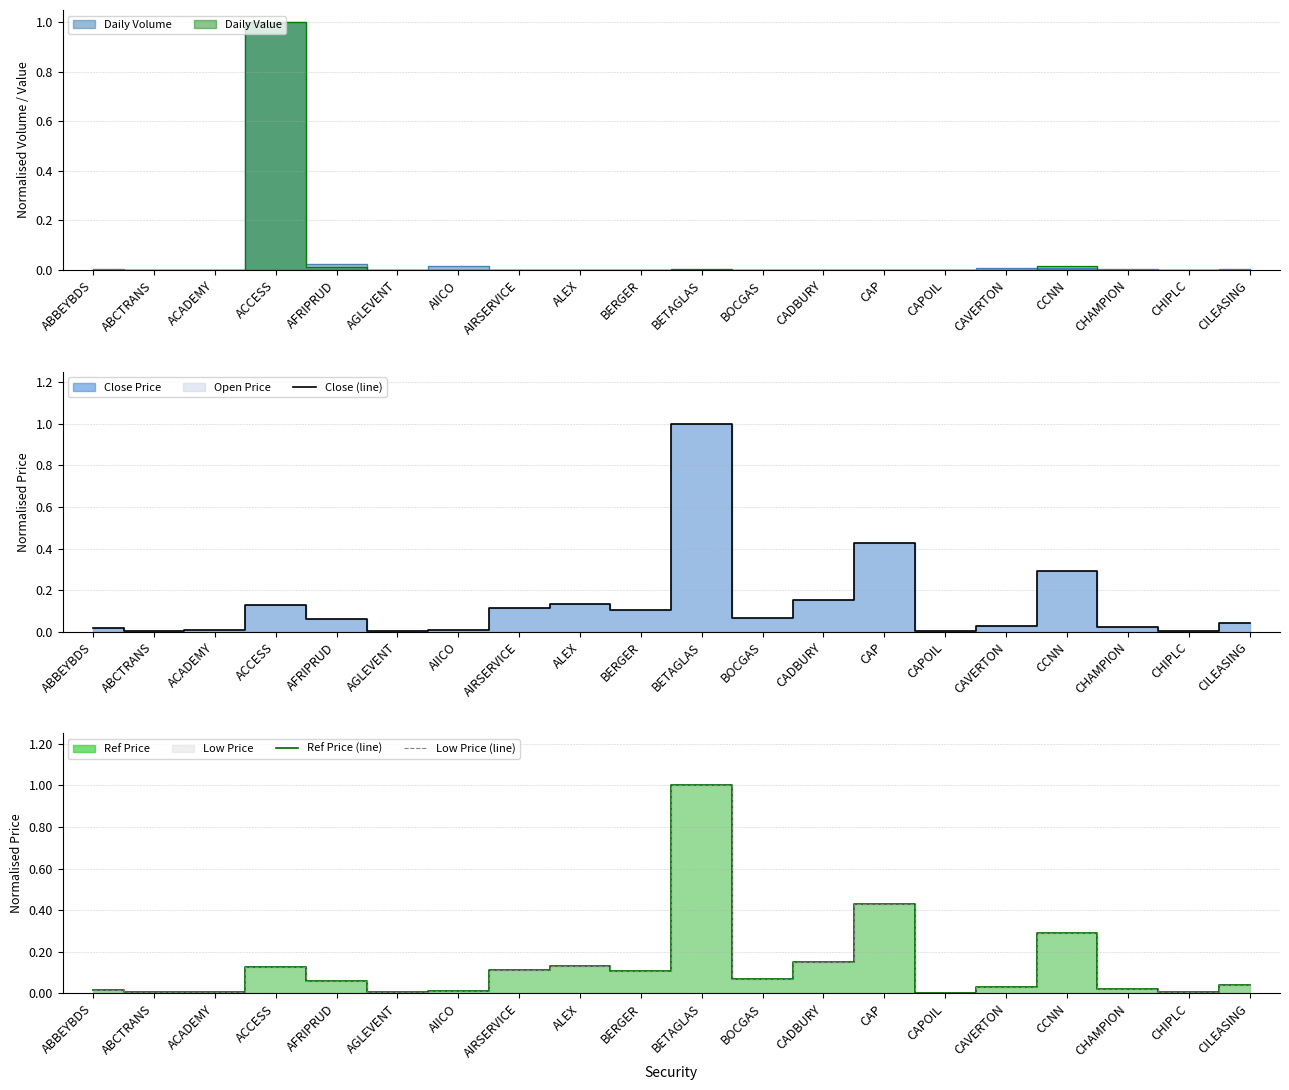

At CILEASING, list the series in order from smallest to largest.

Close (line), Ref Price (line), Low Price (line)